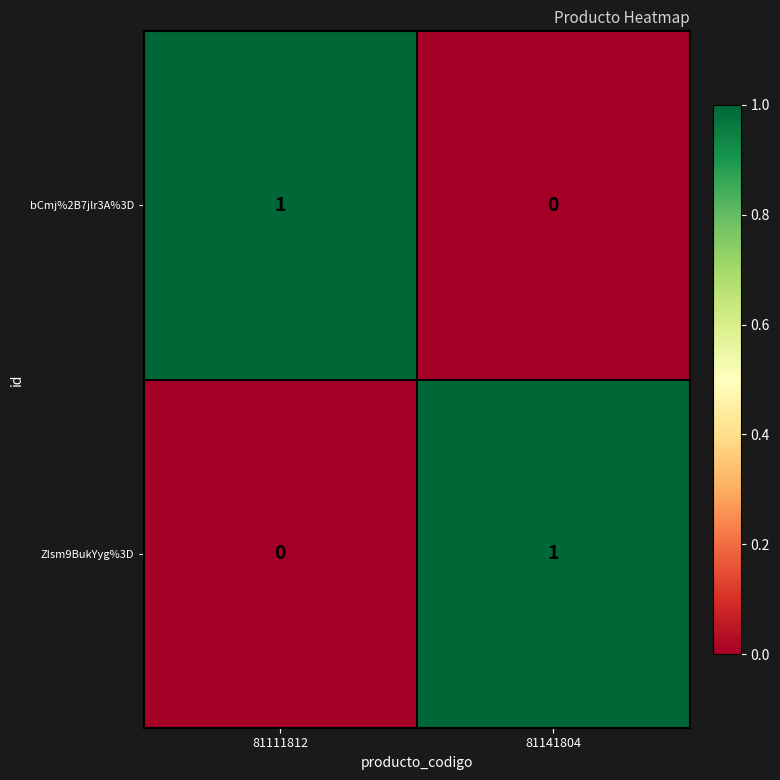

Reading right to left, list all the values displayed in this chart.

bCmj%2B7jlr3A%3D: 0	1
ZIsm9BukYyg%3D: 1	0